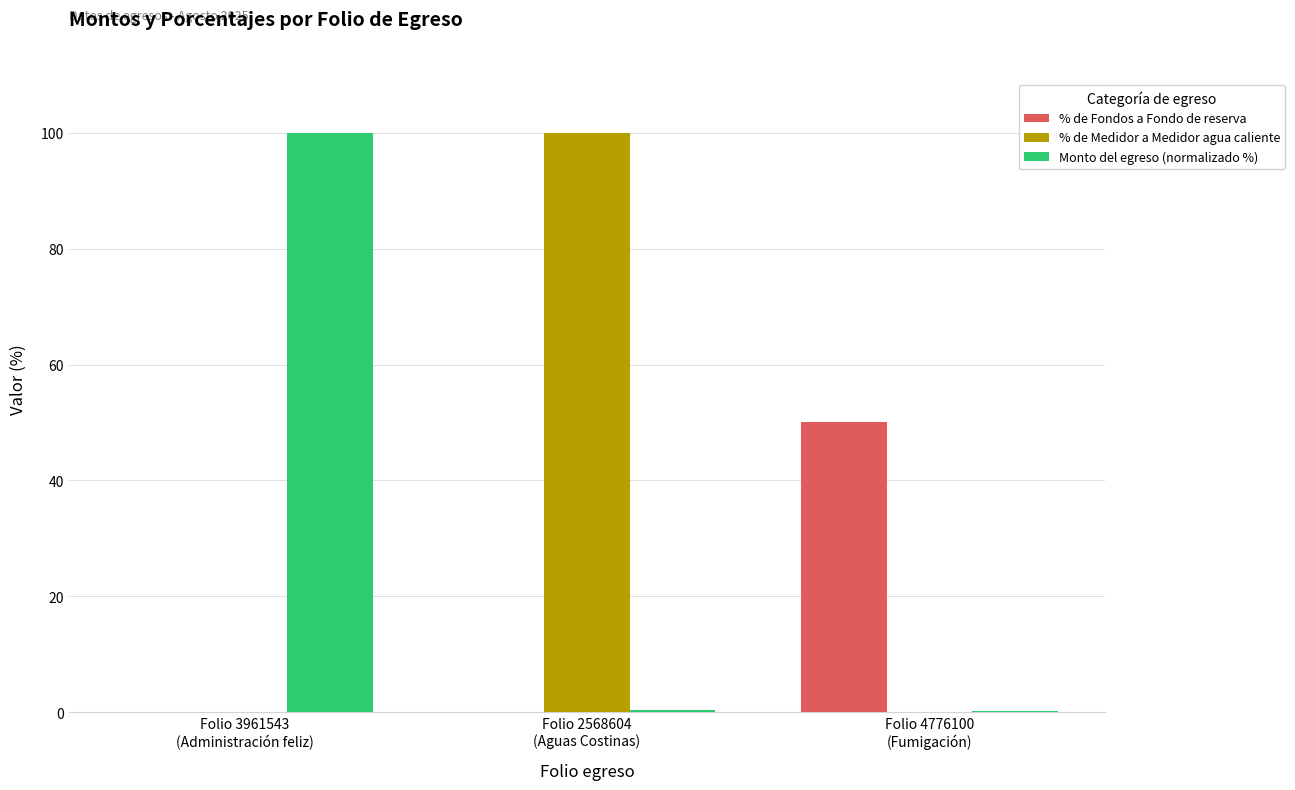

What is the spread (max minus min) of values at Folio 4776100
(Fumigación)?

50.0